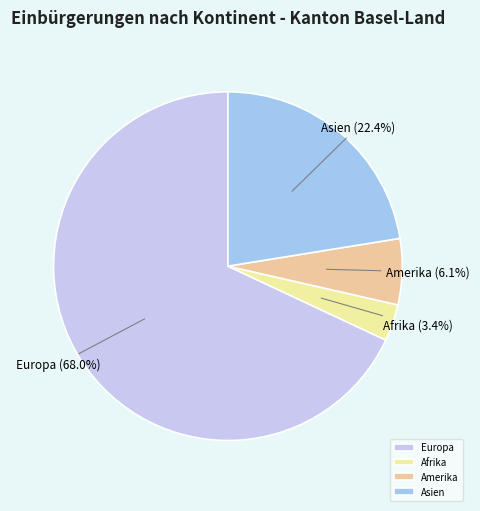

To the nearest percent, what is the average slice percentage?

25%